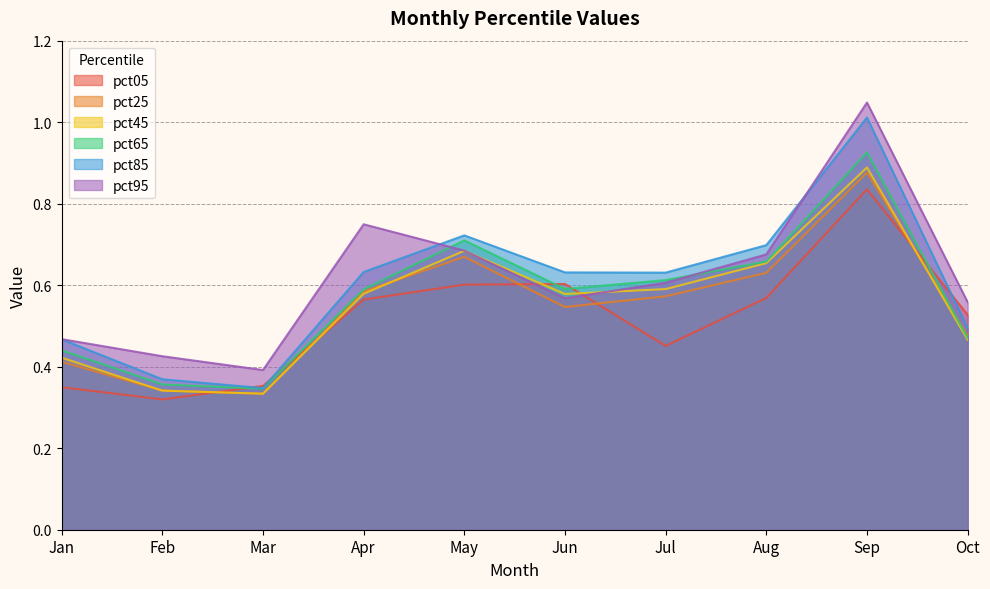

What is the total value across all series at Apr?

3.7